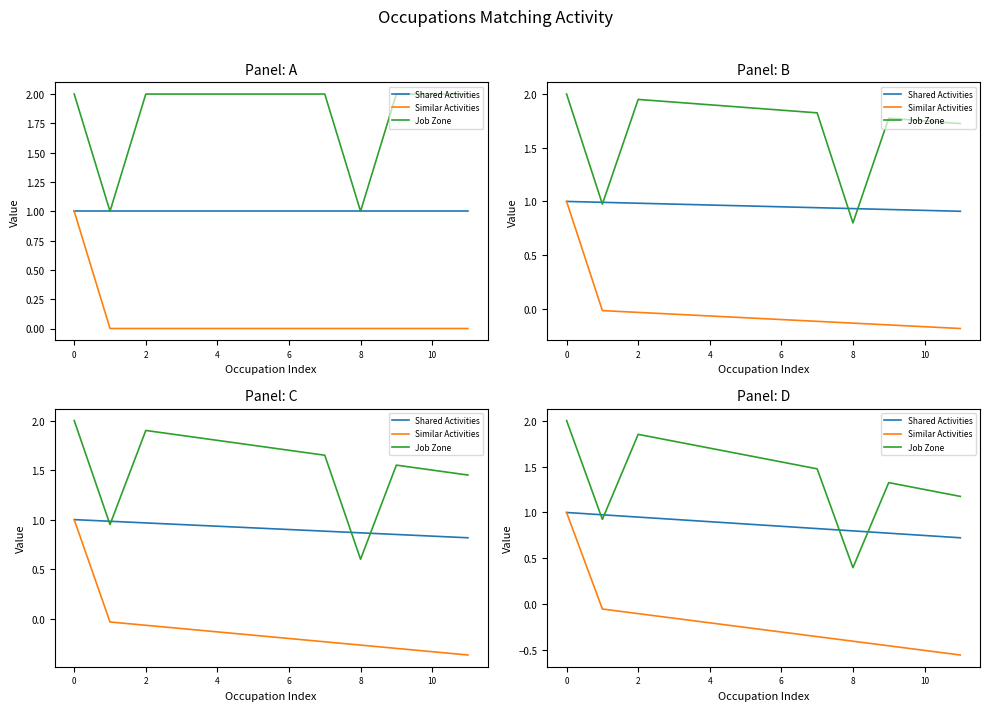

Rank the series by their average value, from highest to lowest.

Job Zone, Shared Activities, Similar Activities